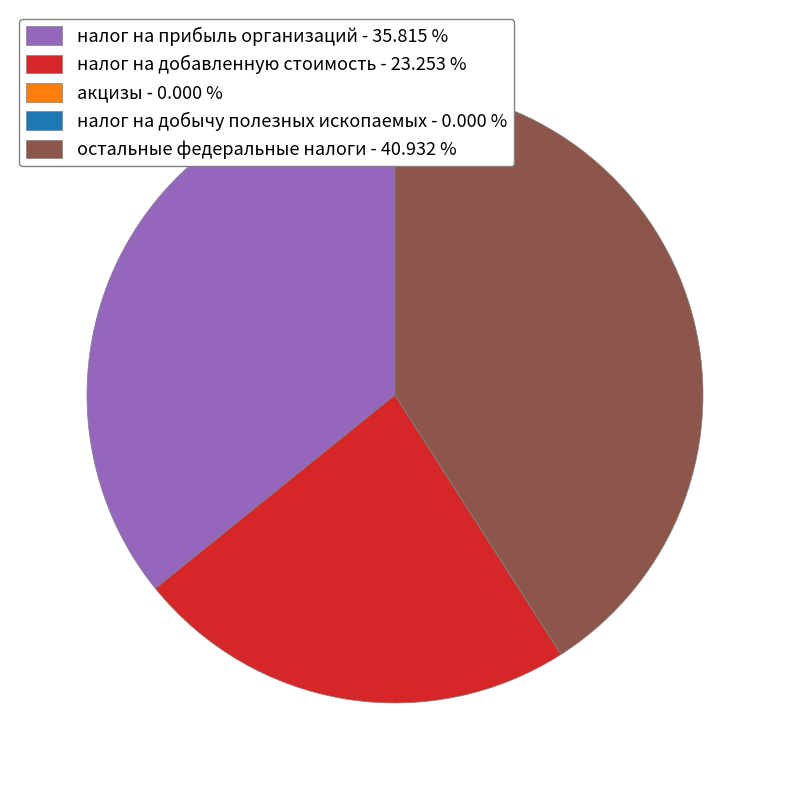

Does any single category account for the majority?

No